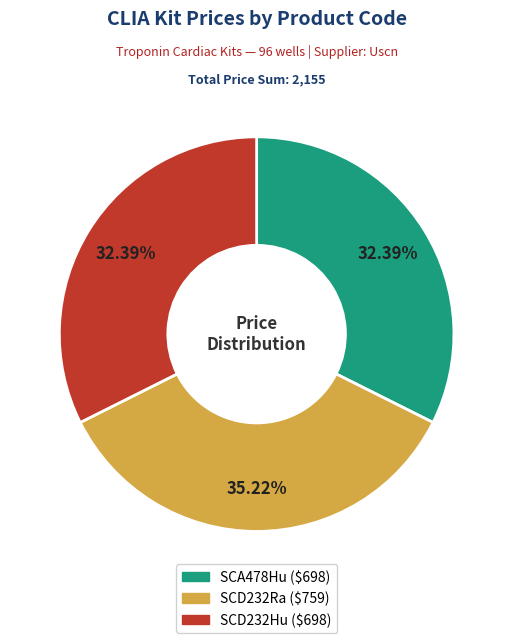

Does any single category account for the majority?

No